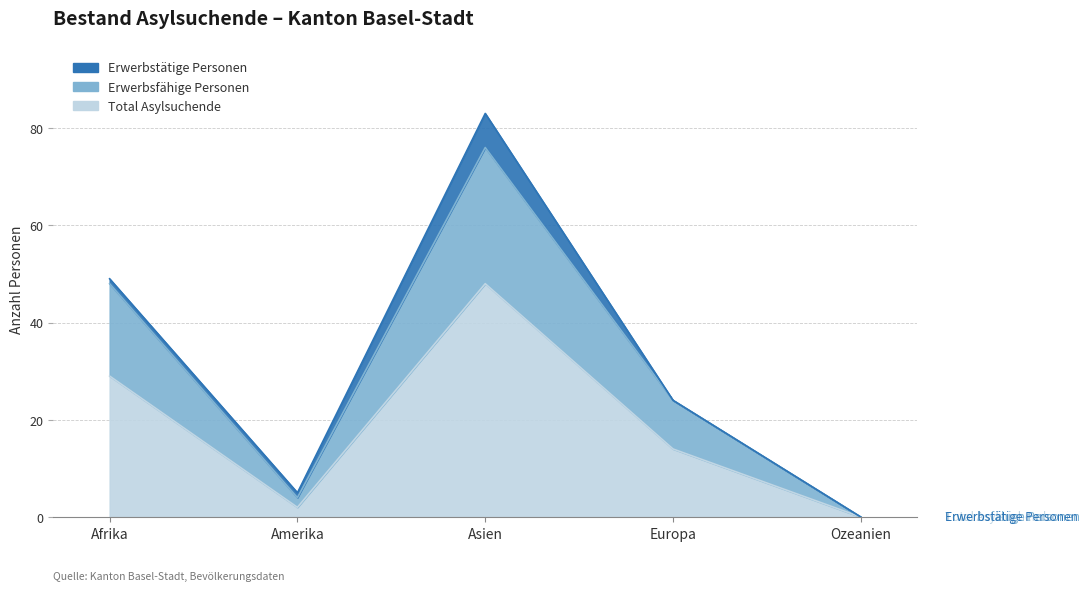

Is it true that Total Asylsuchende equals -27 at Ozeanien?

False